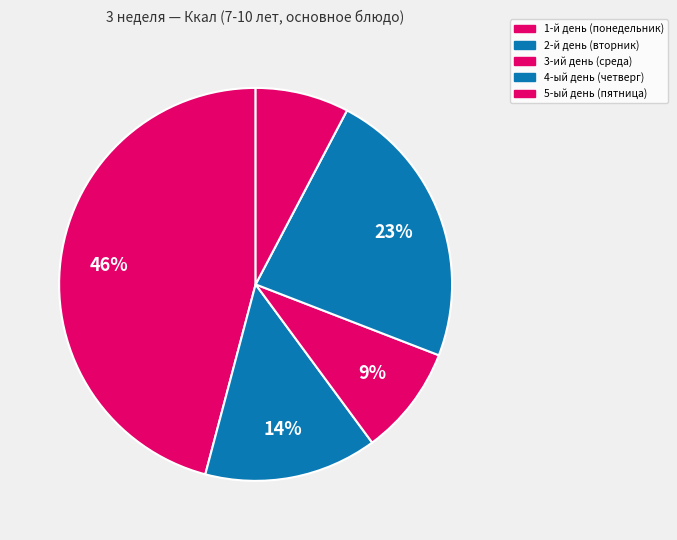

Count the number of slices in the pie.

5